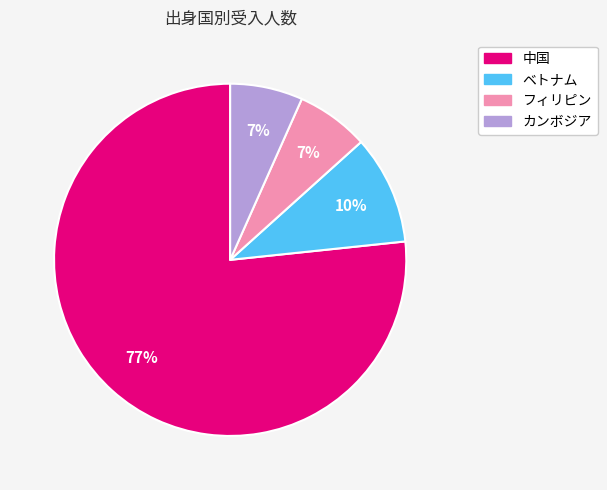

What is the majority slice?

中国